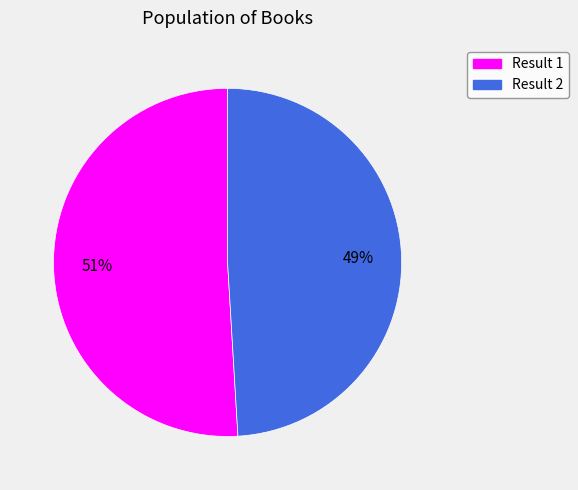

Is there a majority slice in this chart?

Yes